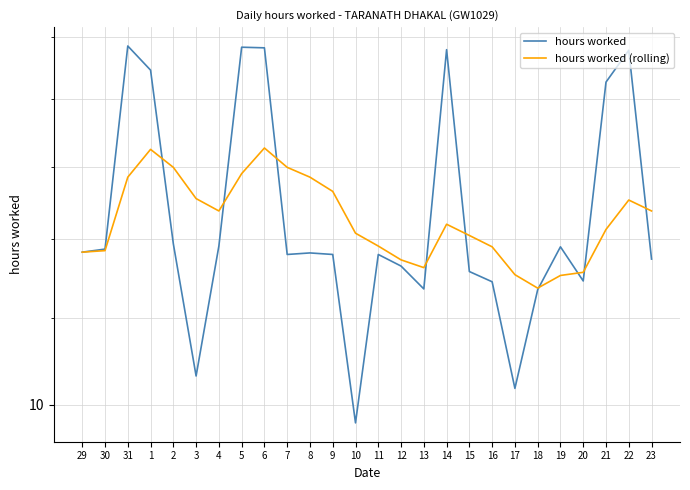

What is the value of the hours worked point at the 22nd from the left?

11.9